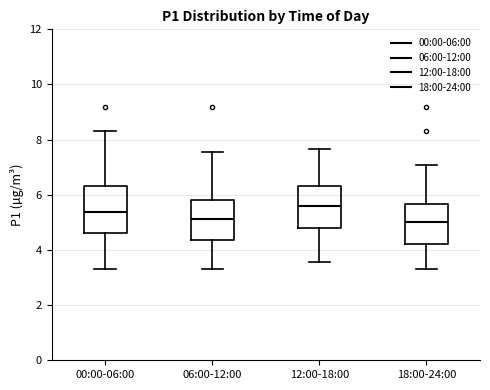

Reading left to right, transcribe this box plot: for each box, give where its median line is, the range the box spans, and where its two whiskers end, as read against the y-axis. The values are not printed on the chart, so give them approximately, as read against the axis.

00:00-06:00: median 5.4, box 4.6 to 6.4, whiskers 3.4 to 8.4
06:00-12:00: median 5.2, box 4.4 to 5.8, whiskers 3.4 to 7.6
12:00-18:00: median 5.6, box 4.8 to 6.4, whiskers 3.6 to 7.6
18:00-24:00: median 5.0, box 4.2 to 5.6, whiskers 3.4 to 7.0